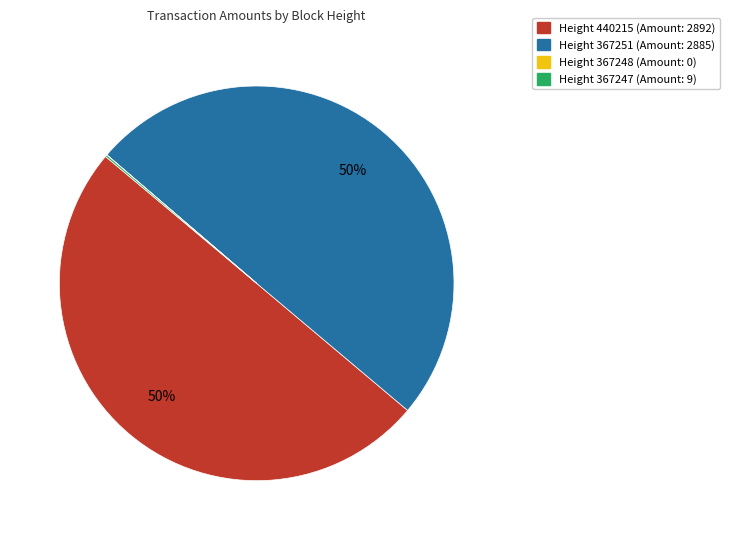

To the nearest percent, what is the difference between the largest and smallest slice percentages?

50%